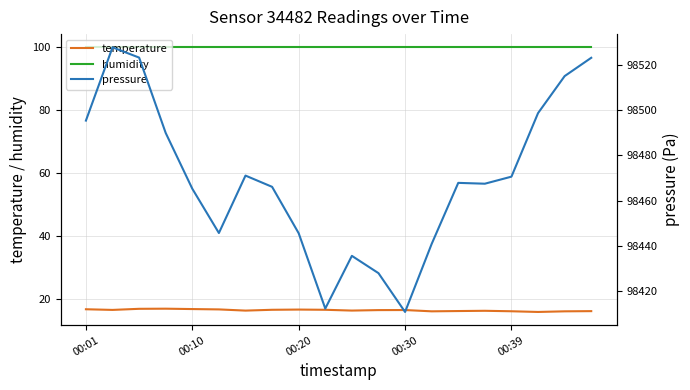

True or false: temperature and humidity cross at least once.

False